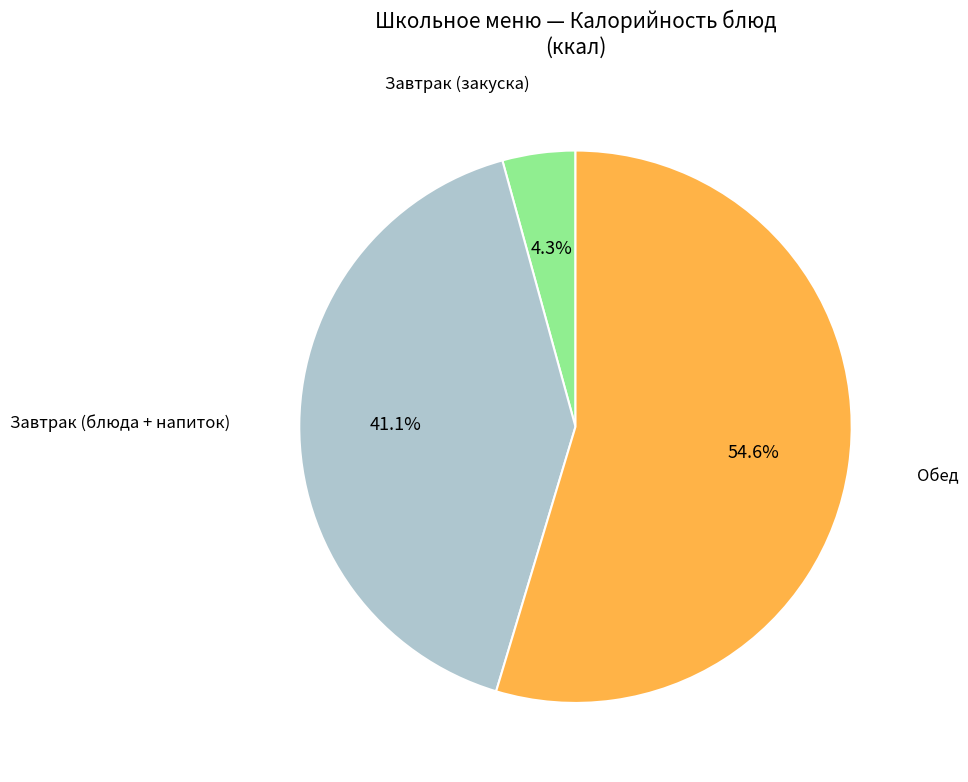

Is there a majority slice in this chart?

Yes